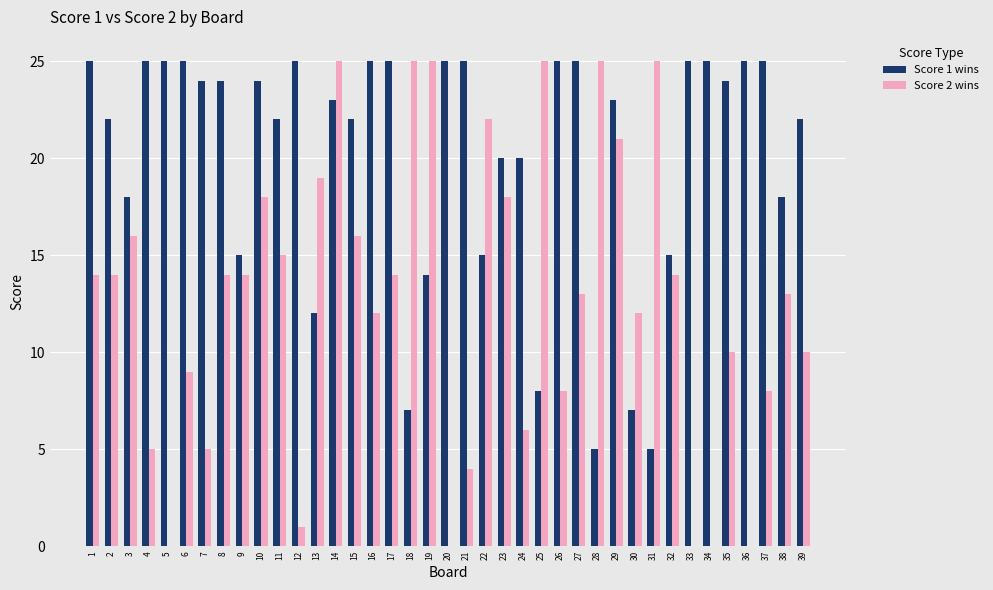

What is the approximate value of Score 1 wins at 25?

8